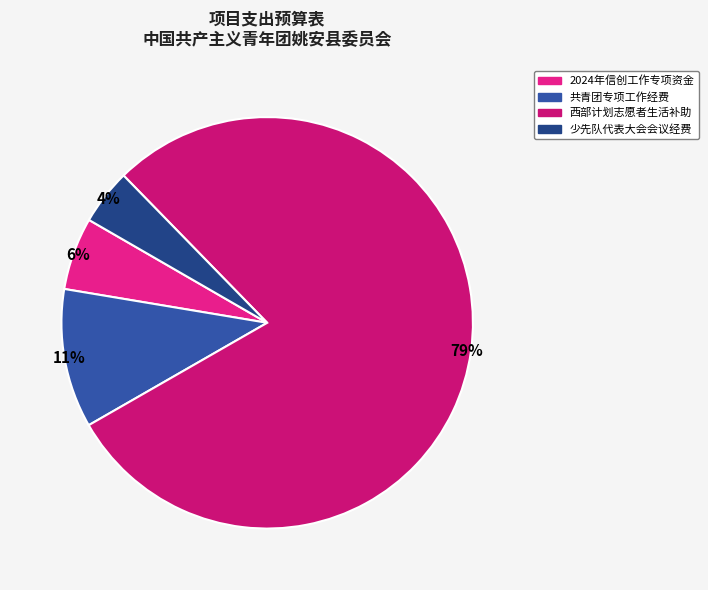

Count the number of slices in the pie.

4